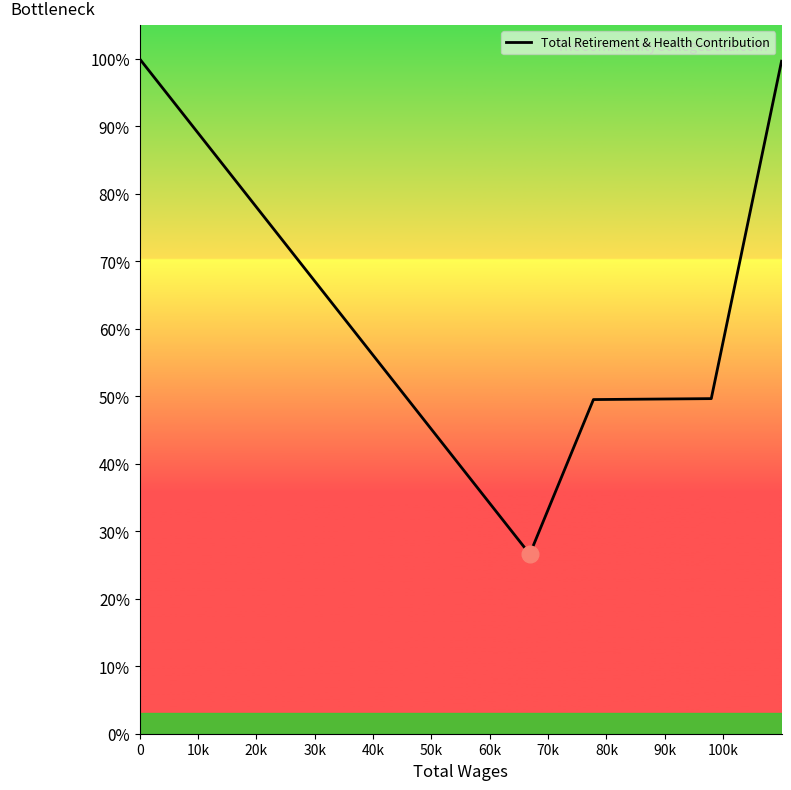

What is the label of the 4th point from the right?

10k